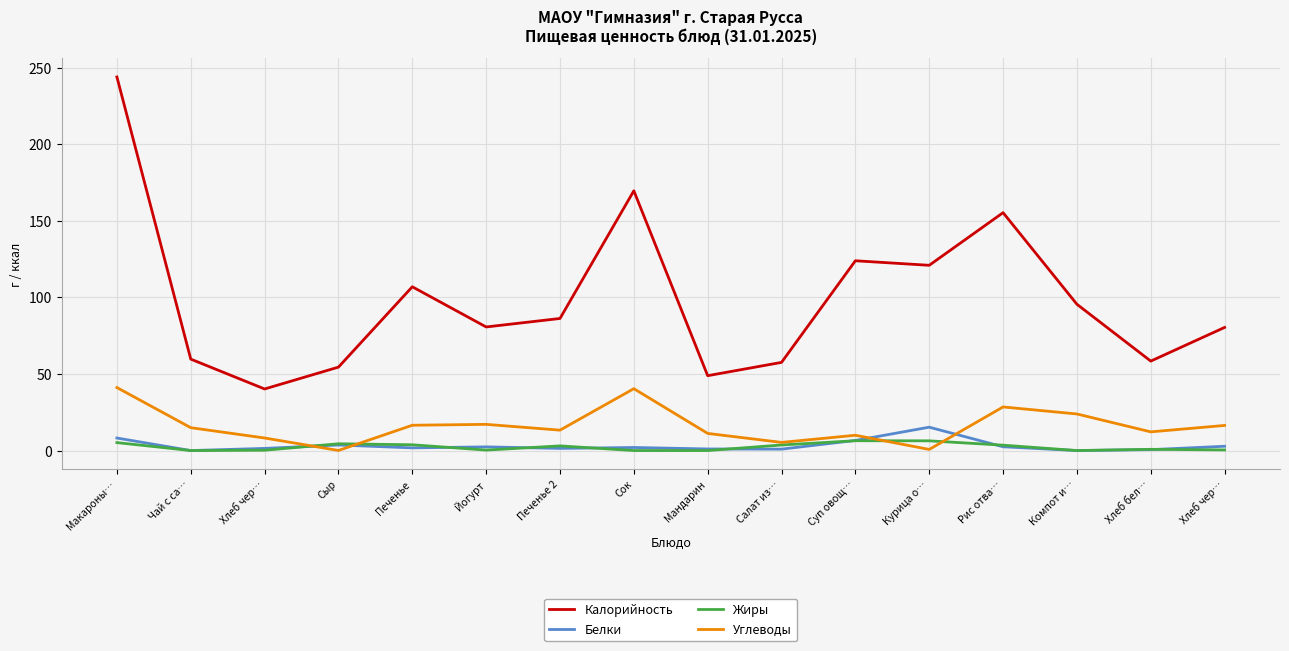

What is the approximate value of Белки at Хлеб бел…?

0.6